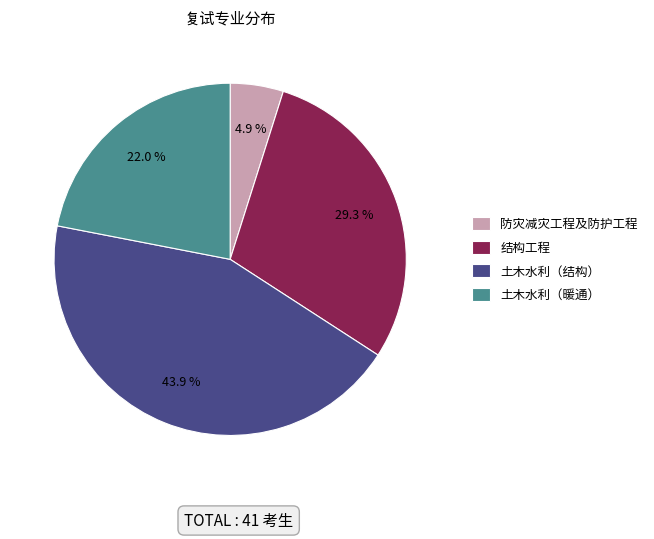

To the nearest percent, what is the difference between the 结构工程 and 土木水利（结构） slice percentages?

15%